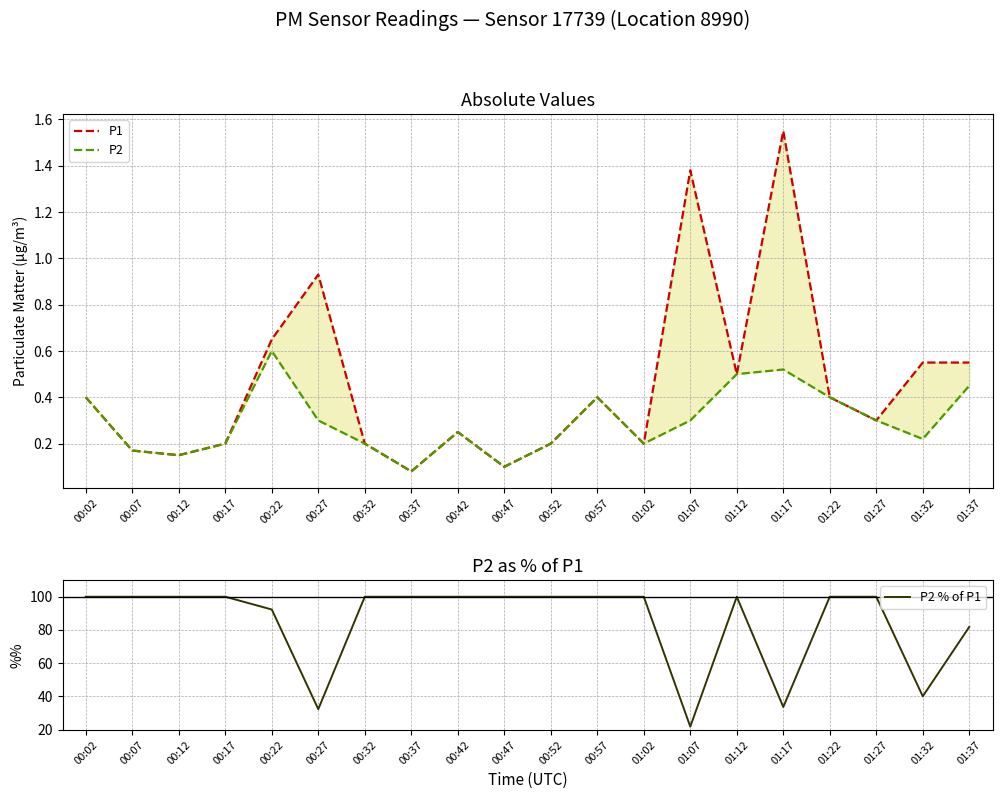

Reading left to right, transcribe all the data shown in this chart.

P1: 00:02=0.4	00:07=0.2	00:12=0.1	00:17=0.2	00:22=0.7	00:27=0.9	00:32=0.2	00:37=0.1	00:42=0.2	00:47=0.1	00:52=0.2	00:57=0.4	01:02=0.2	01:07=1.4	01:12=0.5	01:17=1.6	01:22=0.4	01:27=0.3	01:32=0.6	01:37=0.6
P2: 00:02=0.4	00:07=0.2	00:12=0.1	00:17=0.2	00:22=0.6	00:27=0.3	00:32=0.2	00:37=0.1	00:42=0.2	00:47=0.1	00:52=0.2	00:57=0.4	01:02=0.2	01:07=0.3	01:12=0.5	01:17=0.5	01:22=0.4	01:27=0.3	01:32=0.2	01:37=0.5
P2 % of P1: 00:02=100.0	00:07=100.0	00:12=100.0	00:17=100.0	00:22=92.3	00:27=32.3	00:32=100.0	00:37=100.0	00:42=100.0	00:47=100.0	00:52=100.0	00:57=100.0	01:02=100.0	01:07=21.7	01:12=100.0	01:17=33.5	01:22=100.0	01:27=100.0	01:32=40.0	01:37=81.8